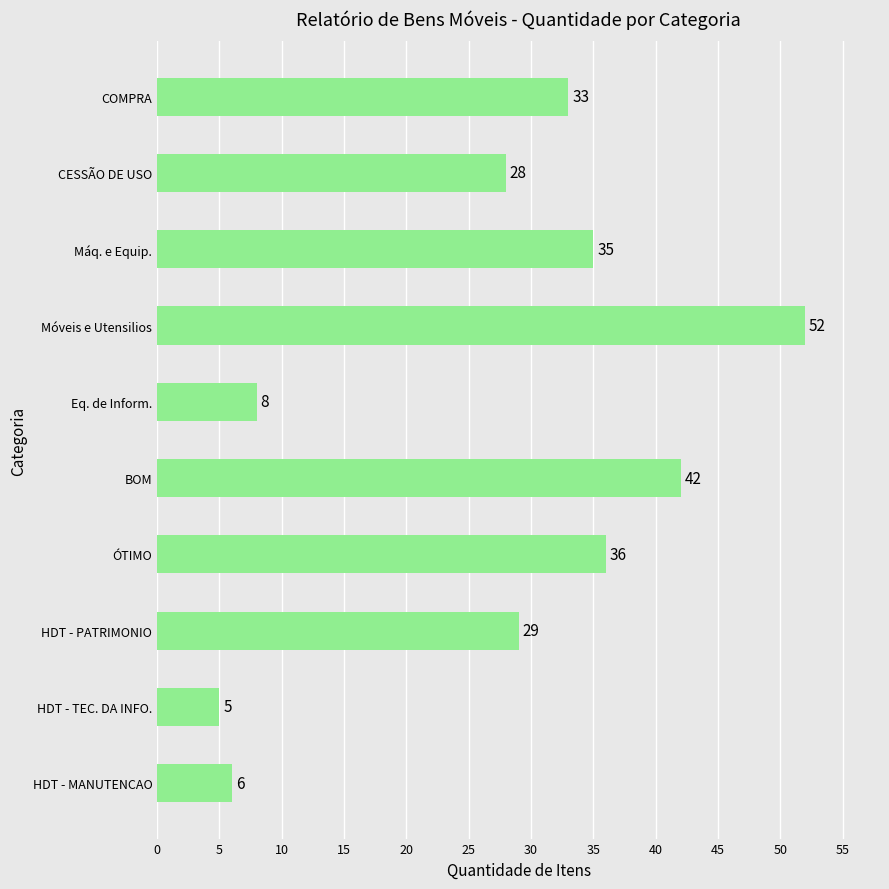

Are the bars horizontal?

Yes